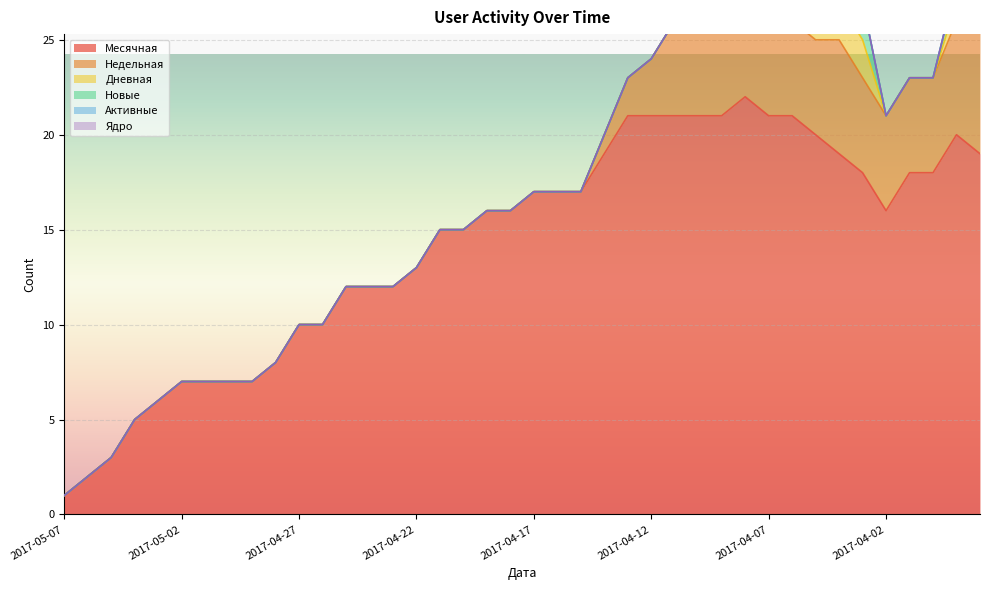

The Активные series shows 0 at 2017-04-06. True or false?

True